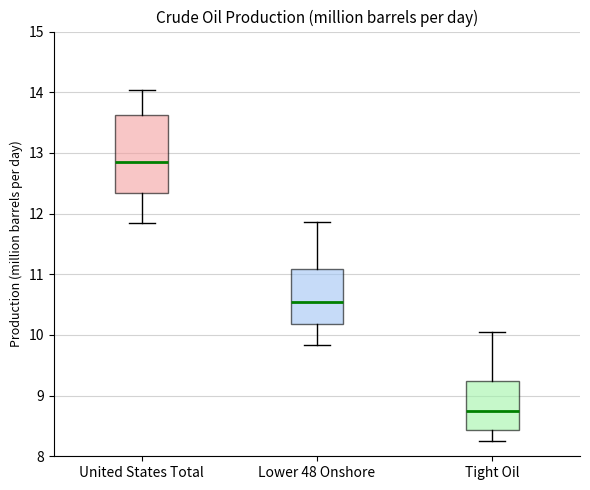

Which box has the lowest median line?

Tight Oil